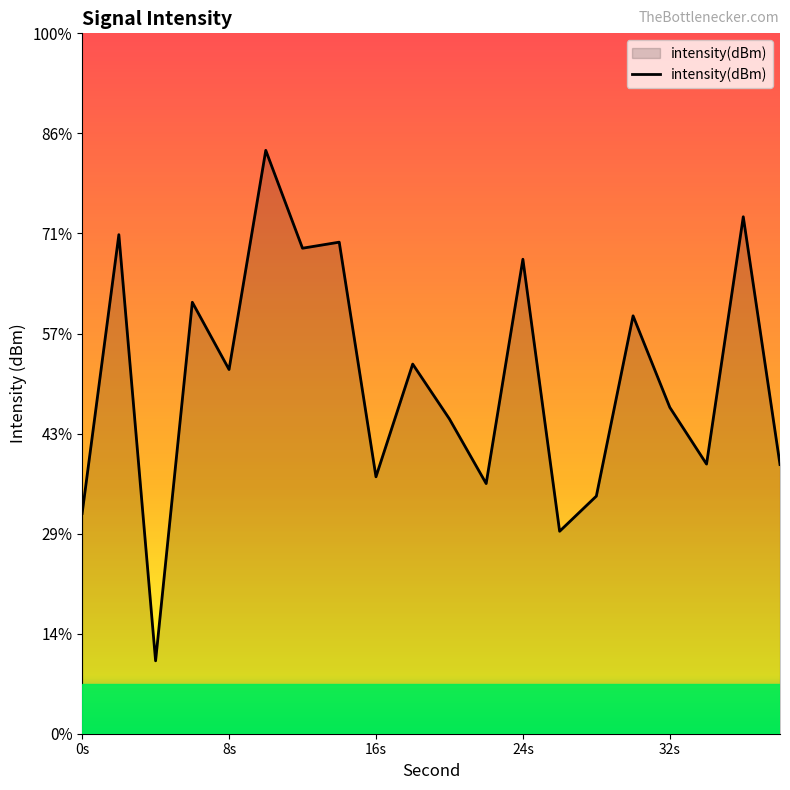

Reading left to right, what are all the values shown in this chart?

-134.8	-132.0	-136.3	-132.7	-133.4	-131.2	-132.1	-132.1	-134.4	-133.3	-133.9	-134.5	-132.3	-135.0	-134.6	-132.8	-133.7	-134.3	-131.8	-134.3